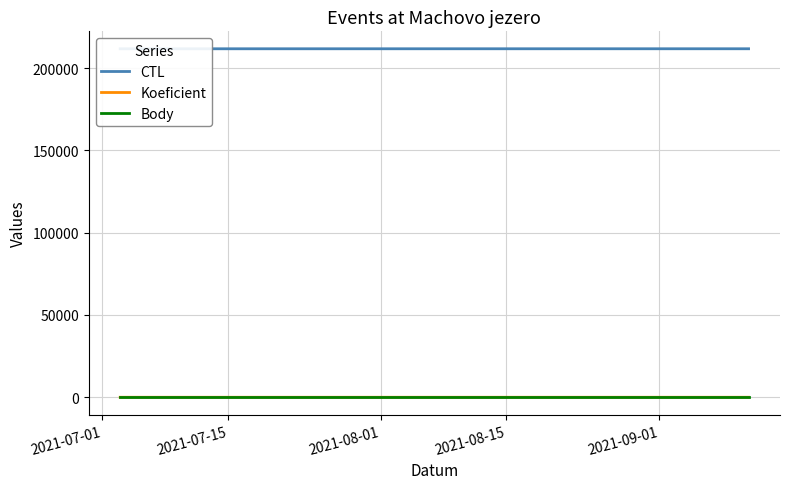

List the series in order of their peak value, highest first.

CTL, Koeficient, Body